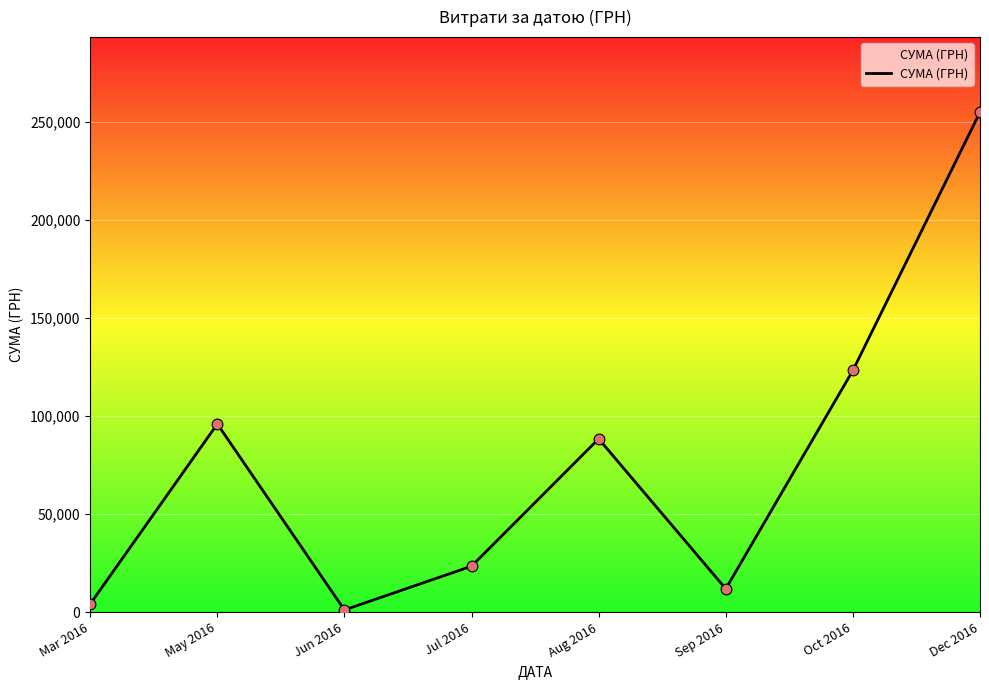

What is the ratio of the value at Aug 2016 to the value at Mar 2016?

21.0